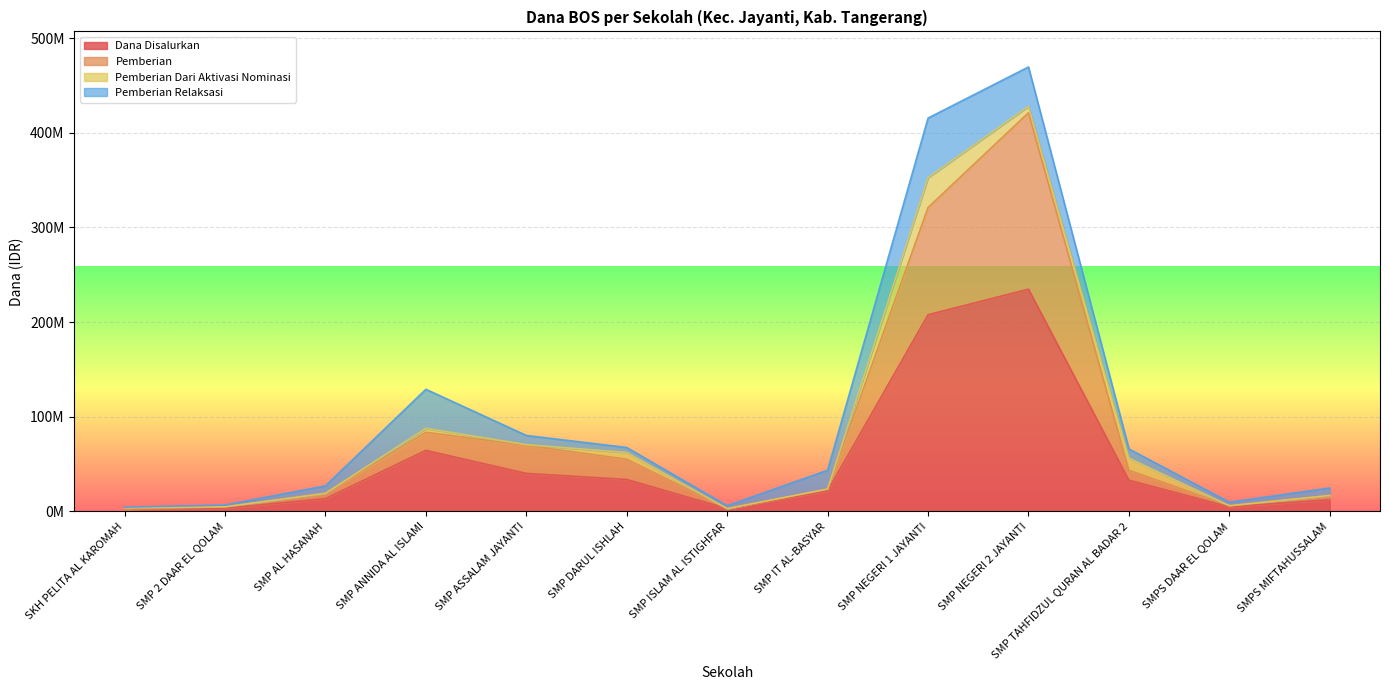

What are all the series names shown in the legend?

Dana Disalurkan, Pemberian, Pemberian Dari Aktivasi Nominasi, Pemberian Relaksasi